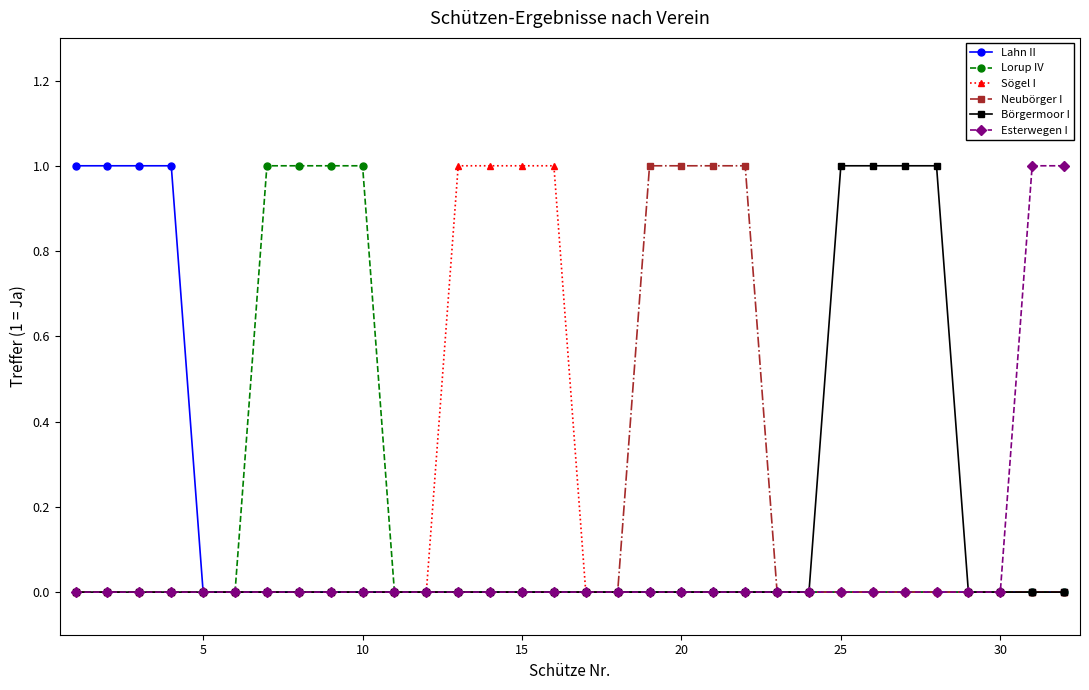

What is the value of the Börgermoor I point at the 25th from the left?

1